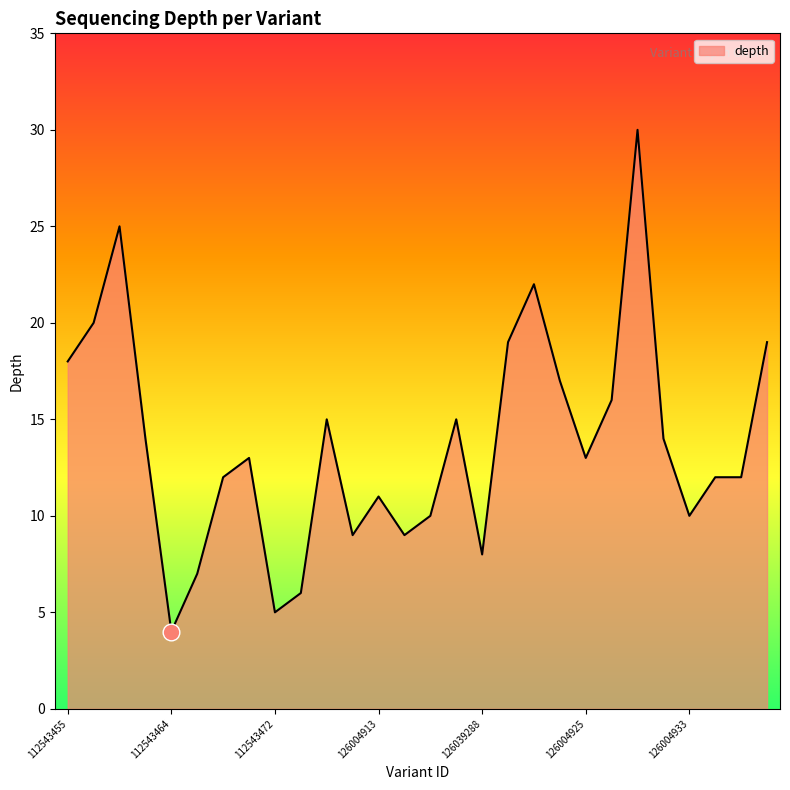

What is the greatest value displayed?

30